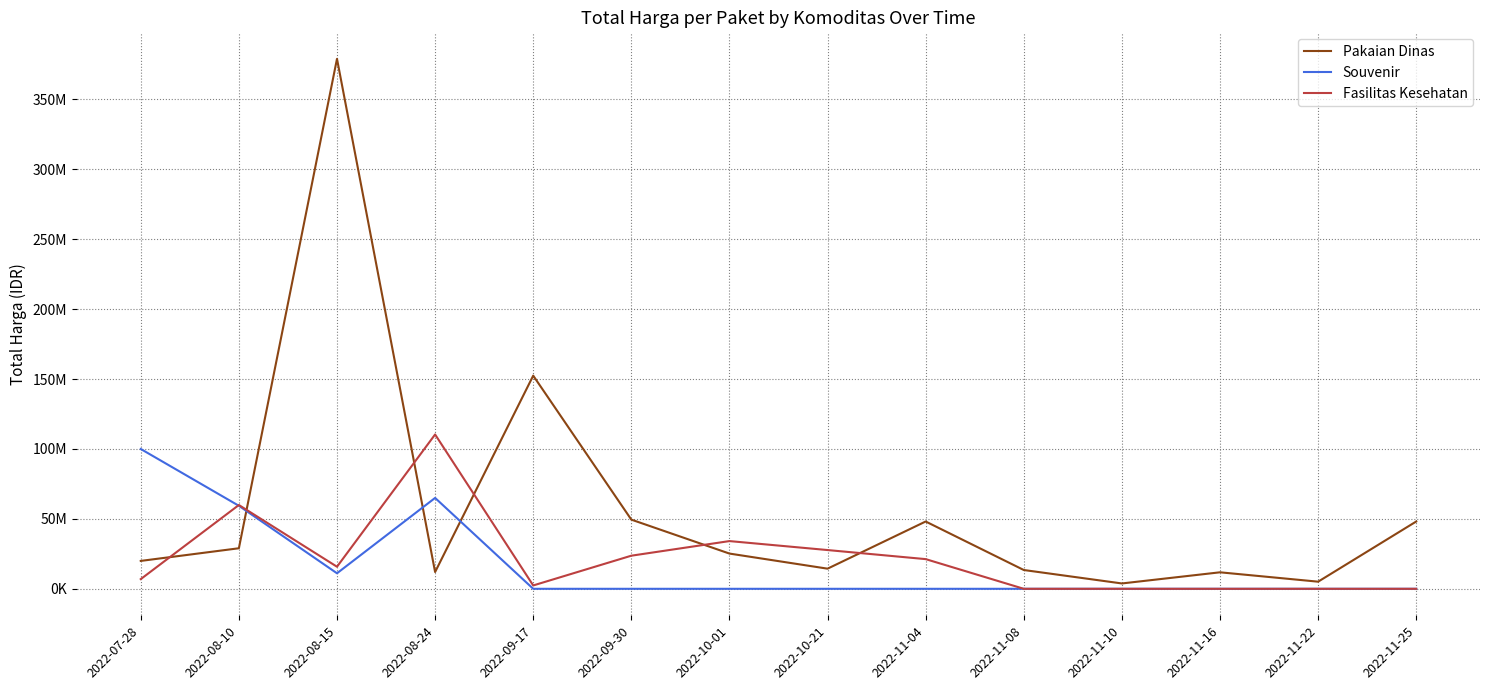

True or false: Fasilitas Kesehatan and Pakaian Dinas cross at least once.

True